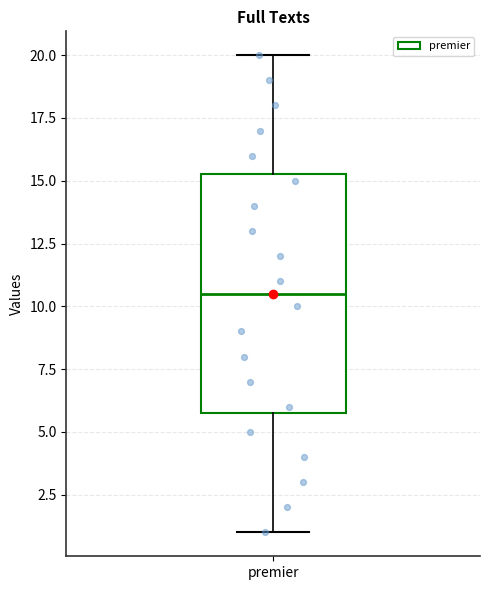

Transcribe this box plot: give where the median line is, the range the box spans, and where the two whiskers end, as read against the y-axis. The values are not printed on the chart, so give them approximately, as read against the axis.

median 10.5, box 6.0 to 15.5, whiskers 1.0 to 20.0